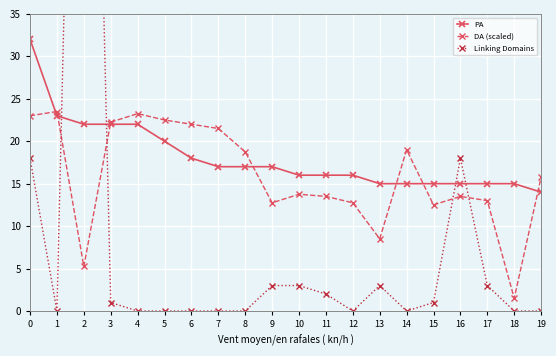

Which series has the widest spread of values?

Linking Domains